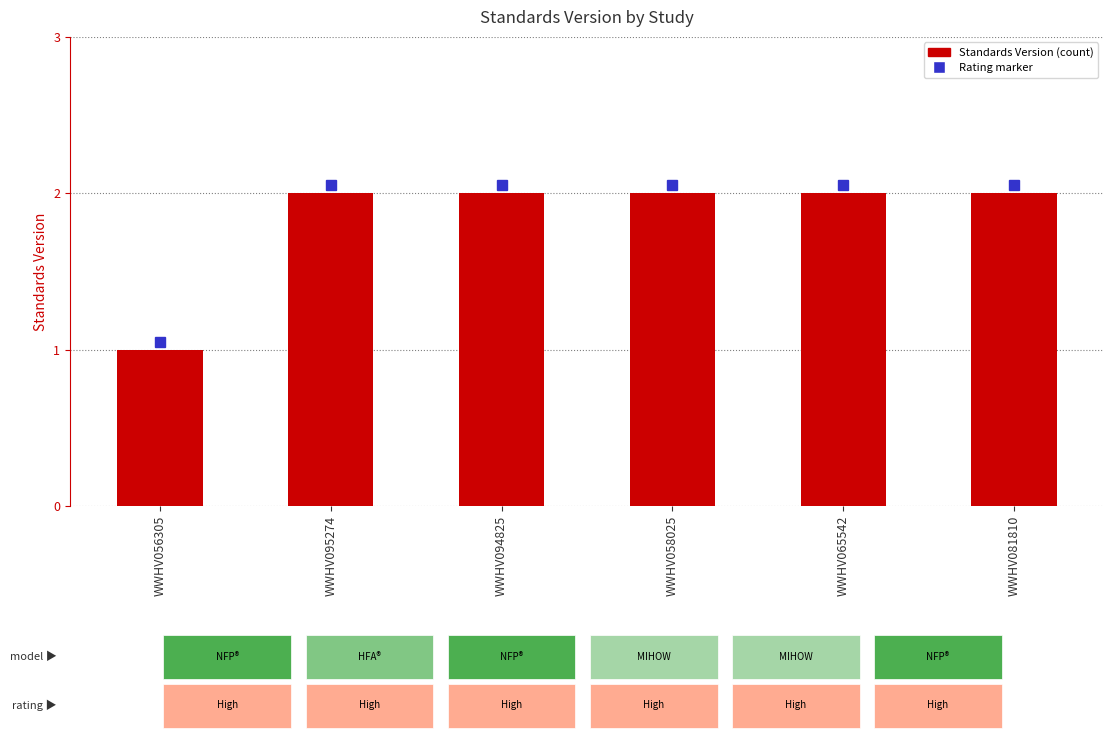

The chart shows a value of 0 at WWHV056305. True or false?

False